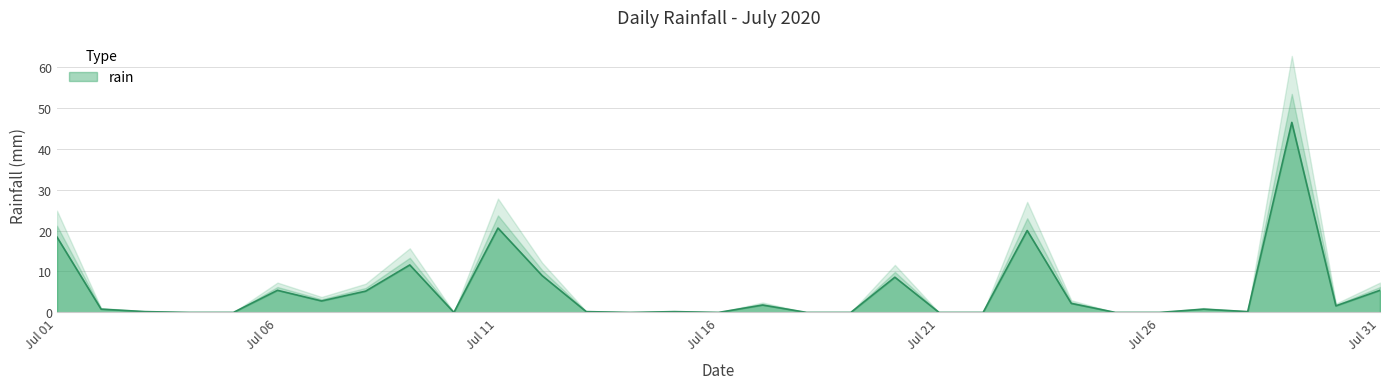

What is the highest value of the rain series?

46.4